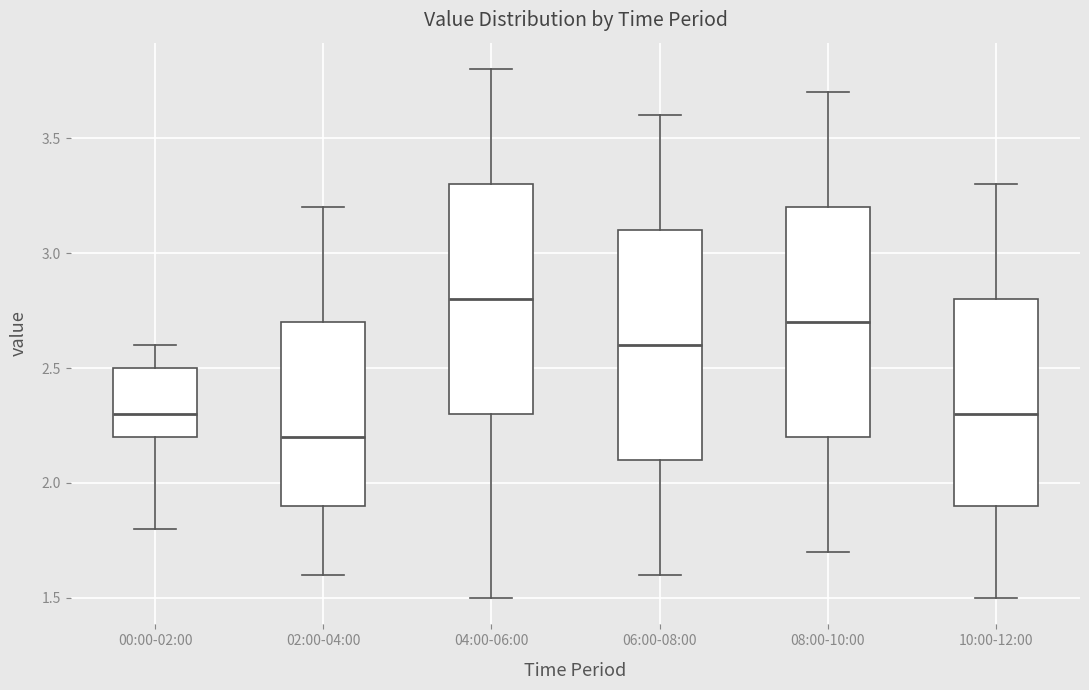

Reading left to right, read every box against the y-axis: the position of its median line, the range the box covers, and the ends of its whiskers. The values are not printed on the chart, so give them approximately, as read against the axis.

00:00-02:00: median 2.3, box 2.2 to 2.5, whiskers 1.8 to 2.6
02:00-04:00: median 2.2, box 1.9 to 2.7, whiskers 1.6 to 3.2
04:00-06:00: median 2.8, box 2.3 to 3.3, whiskers 1.5 to 3.8
06:00-08:00: median 2.6, box 2.1 to 3.1, whiskers 1.6 to 3.6
08:00-10:00: median 2.7, box 2.2 to 3.2, whiskers 1.7 to 3.7
10:00-12:00: median 2.3, box 1.9 to 2.8, whiskers 1.5 to 3.3